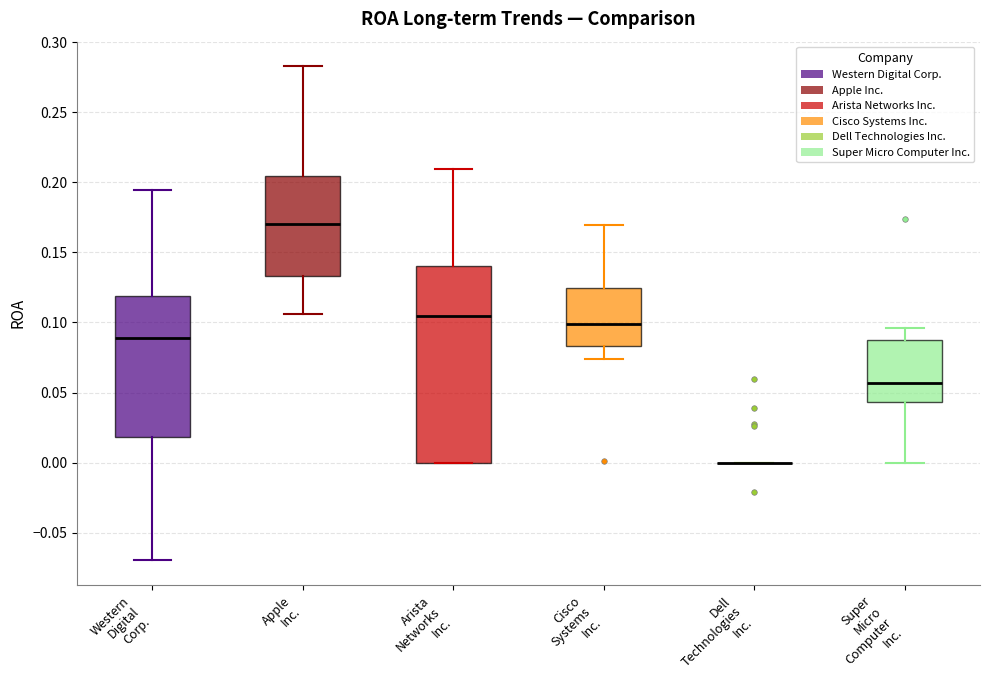

Reading left to right, read every box against the y-axis: the position of its median line, the range the box covers, and the ends of its whiskers. The values are not printed on the chart, so give them approximately, as read against the axis.

Western Digital Corp.: median 0.090, box 0.020 to 0.120, whiskers -0.070 to 0.195
Apple Inc.: median 0.170, box 0.135 to 0.205, whiskers 0.105 to 0.285
Arista Networks Inc.: median 0.105, box 0.000 to 0.140, whiskers 0.000 to 0.210
Cisco Systems Inc.: median 0.100, box 0.085 to 0.125, whiskers 0.075 to 0.170
Dell Technologies Inc.: box collapsed to a line at 0.000, whiskers 0.000 to 0.000
Super Micro Computer Inc.: median 0.055, box 0.045 to 0.090, whiskers 0.000 to 0.095